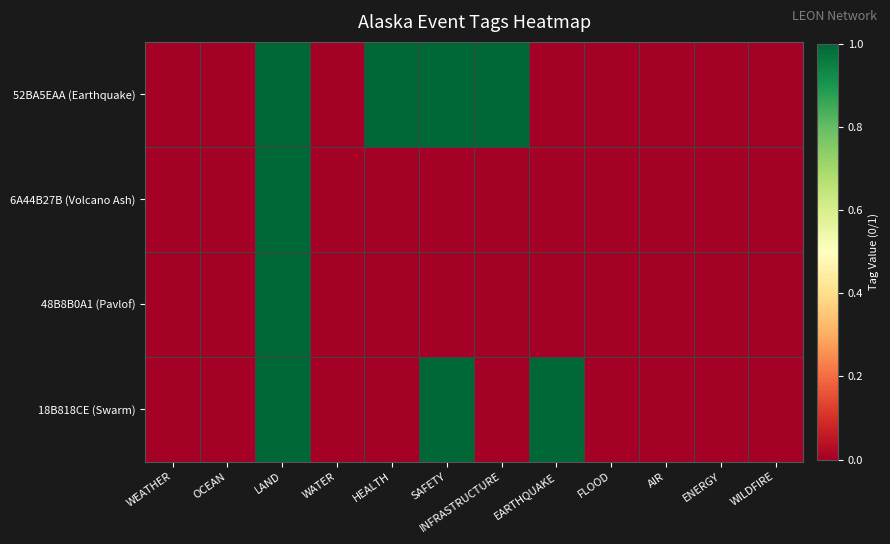

How many data points does each series have?

12